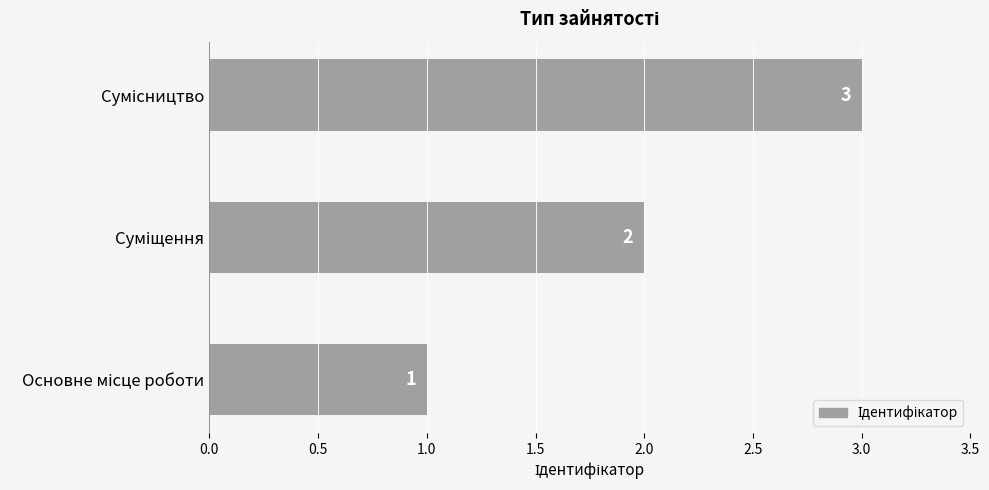

How many series are shown in this chart?

1